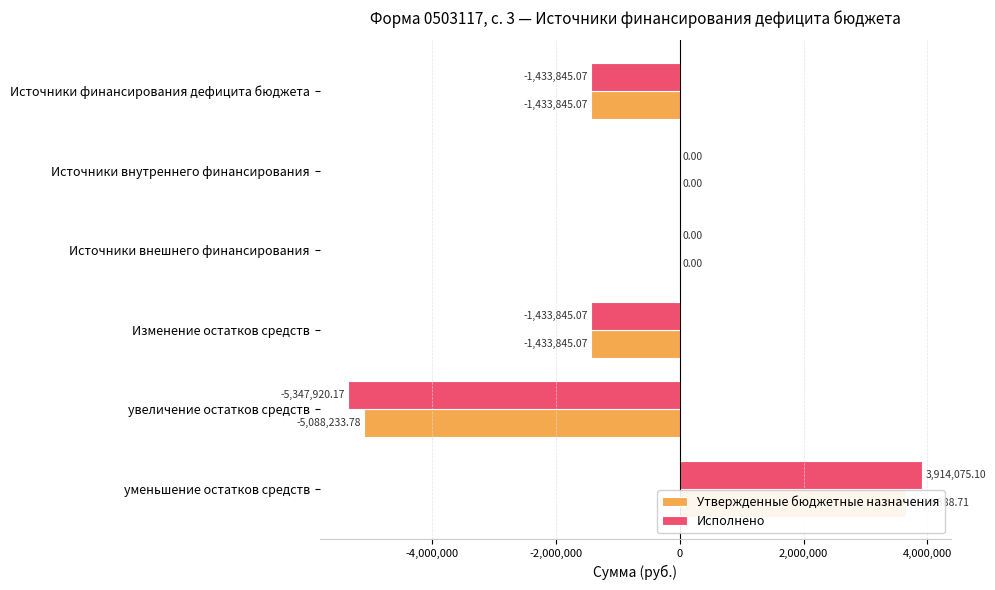

What is the average value of the Исполнено series?

-716922.5